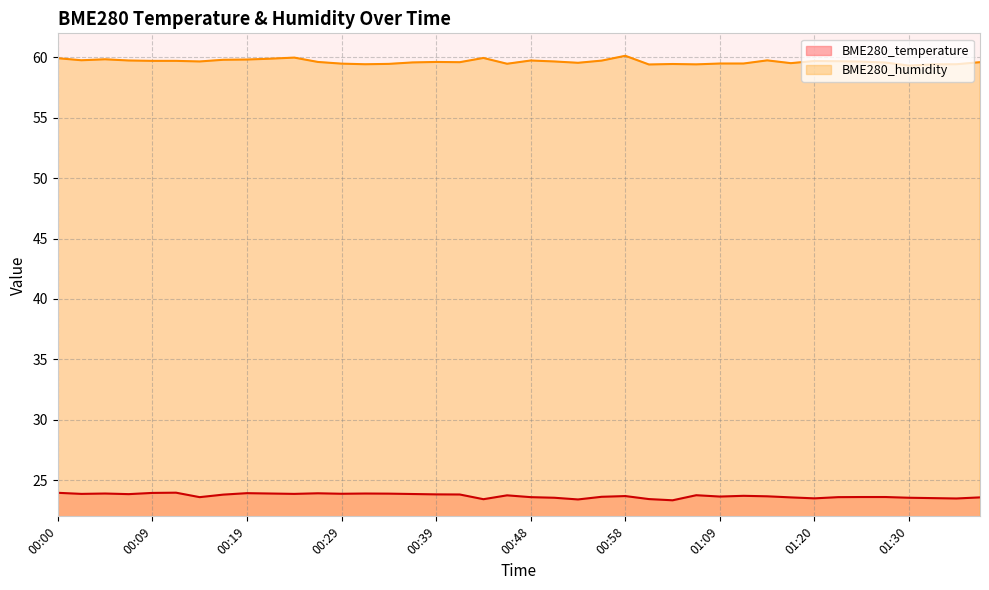

List the series in order of their peak value, highest first.

BME280_humidity, BME280_temperature